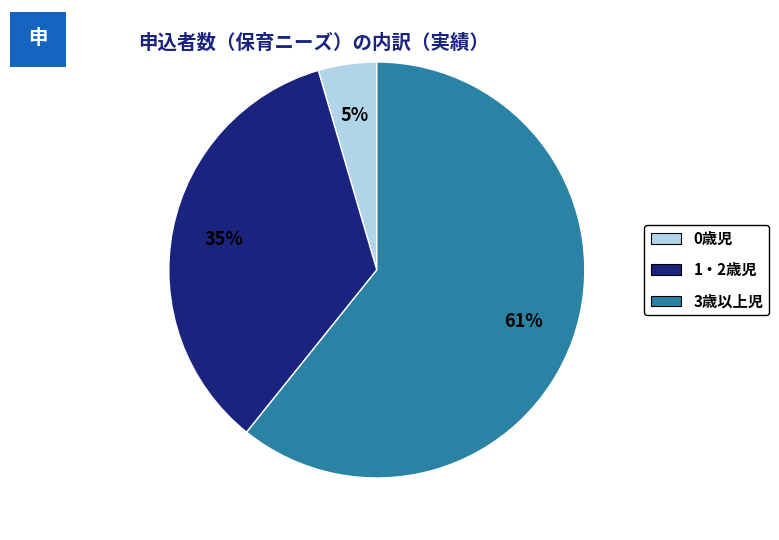

How many slices are in this pie chart?

3